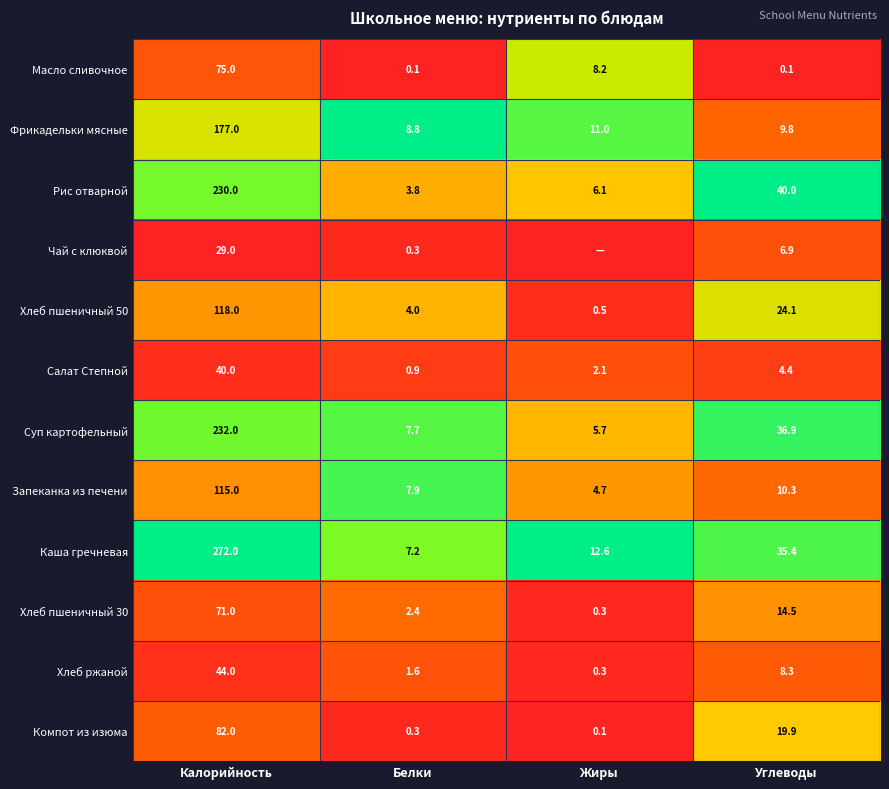

At which label does Рис отварной reach its minimum?

Белки